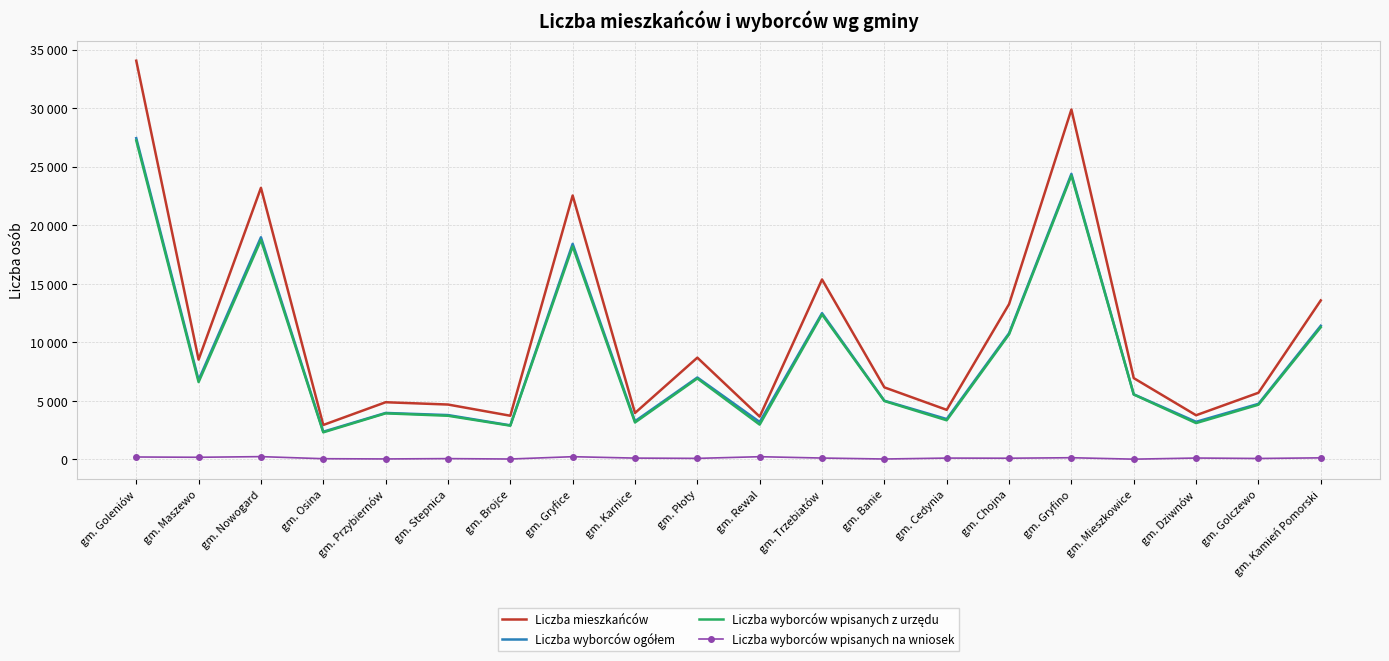

True or false: Liczba wyborców ogółem has more than 2 points higher than both neighbors.

True